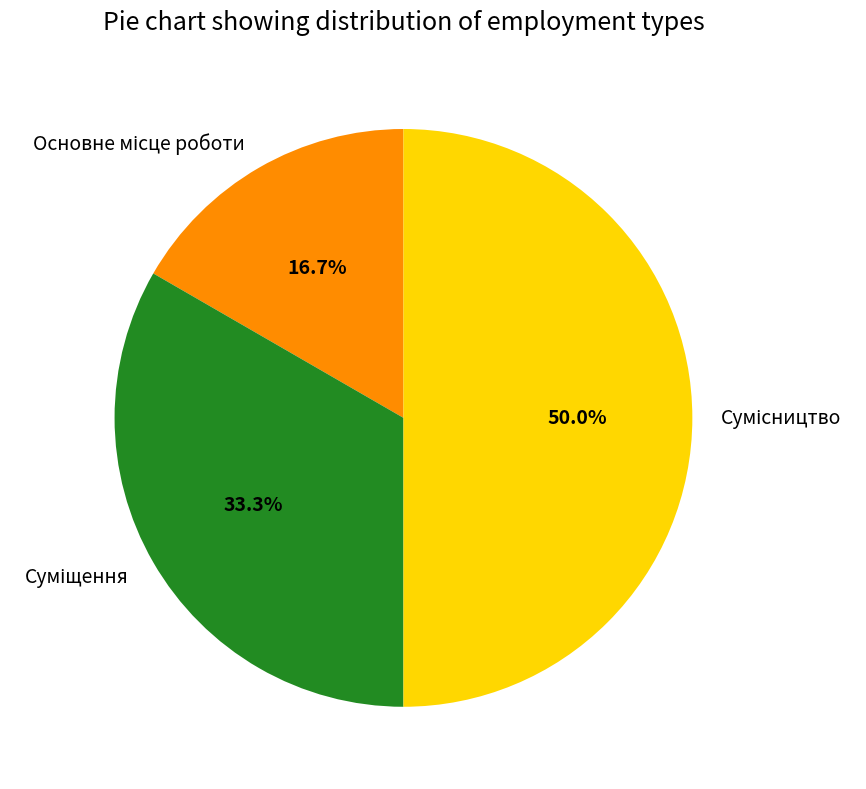

What is the smallest slice in the pie chart?

Основне місце роботи